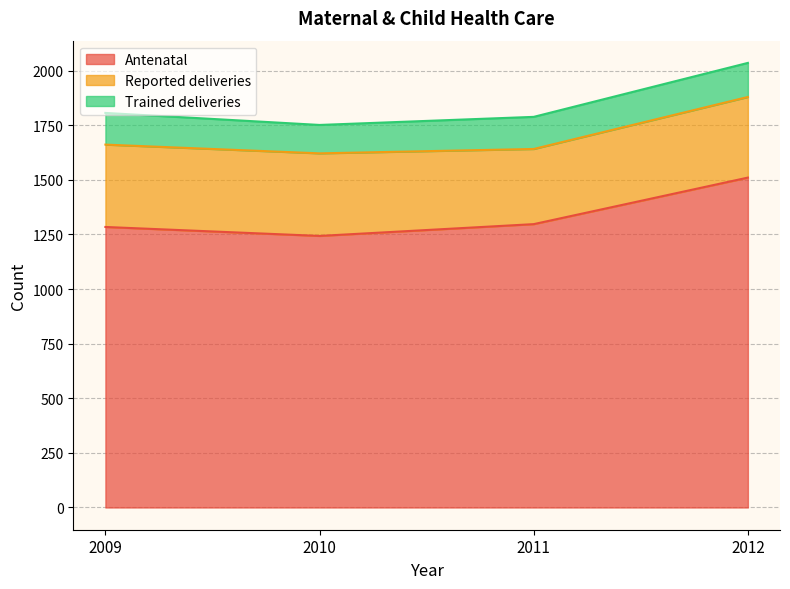

What is the difference between the maximum and minimum values in the Reported deliveries series?

34